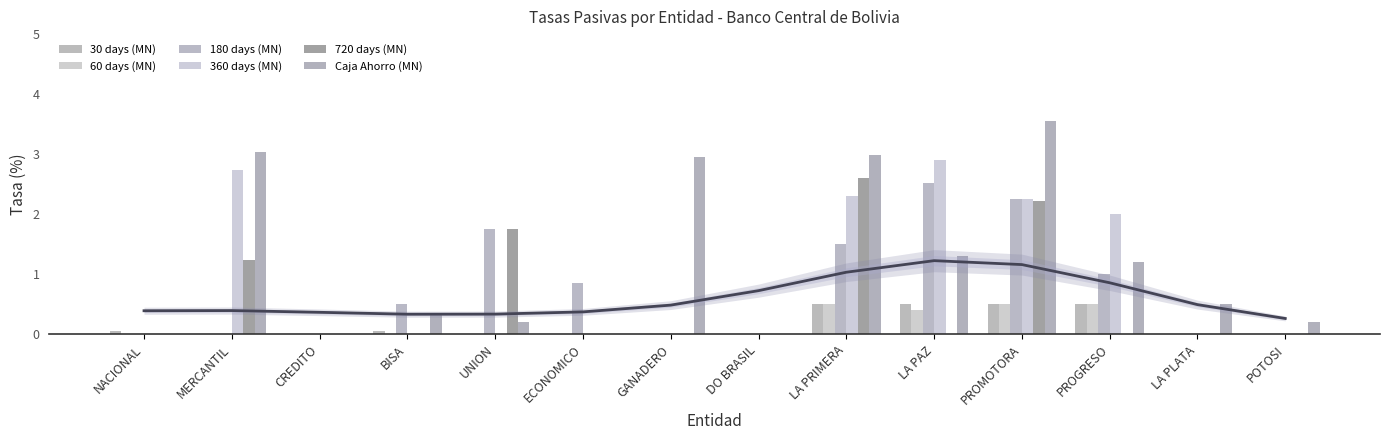

At which category is the sum across all series the highest?

PROMOTORA